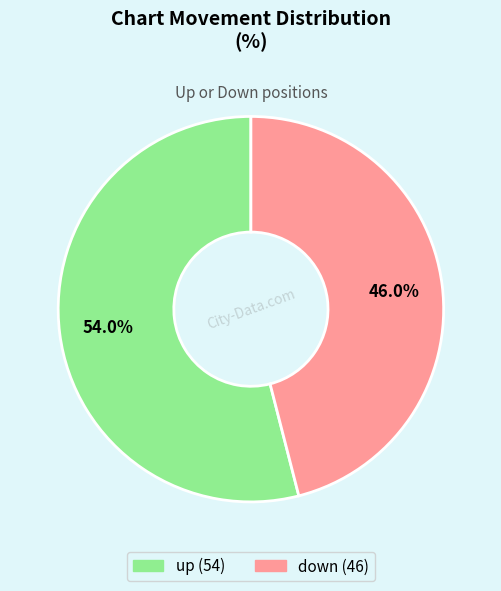

Does down represent more than half of the total?

No